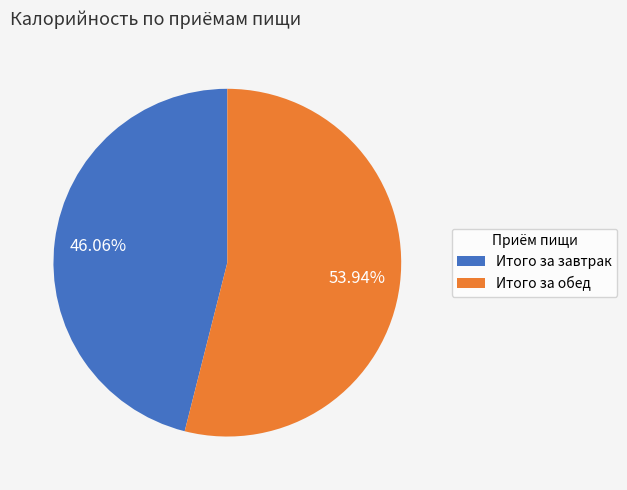

Rank the categories by value from highest to lowest.

Итого за обед, Итого за завтрак